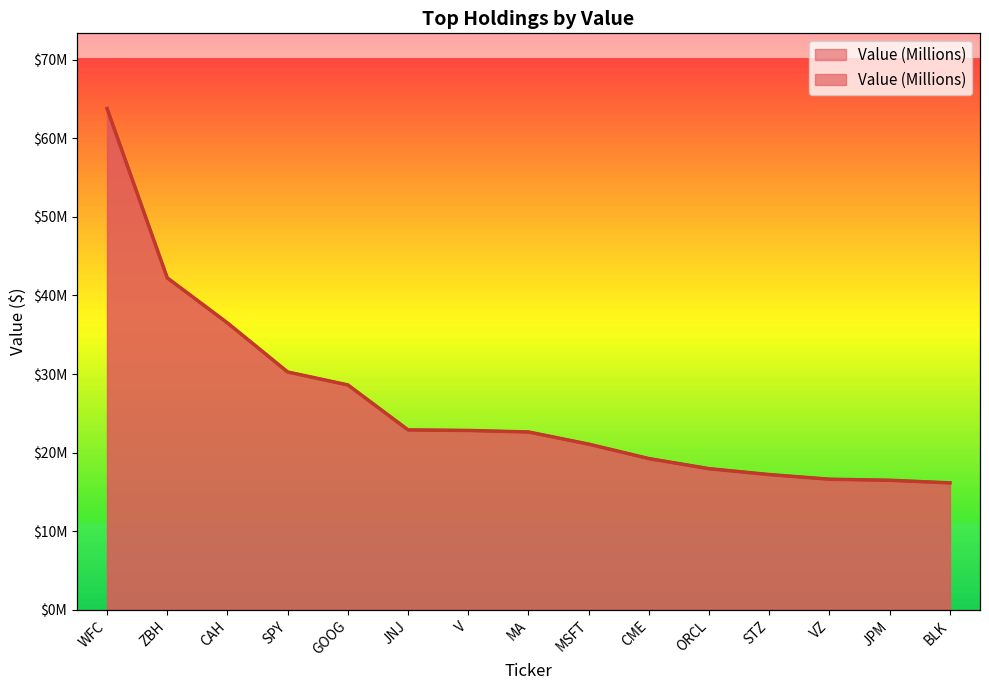

What is the label of the 13th point from the right?

CAH